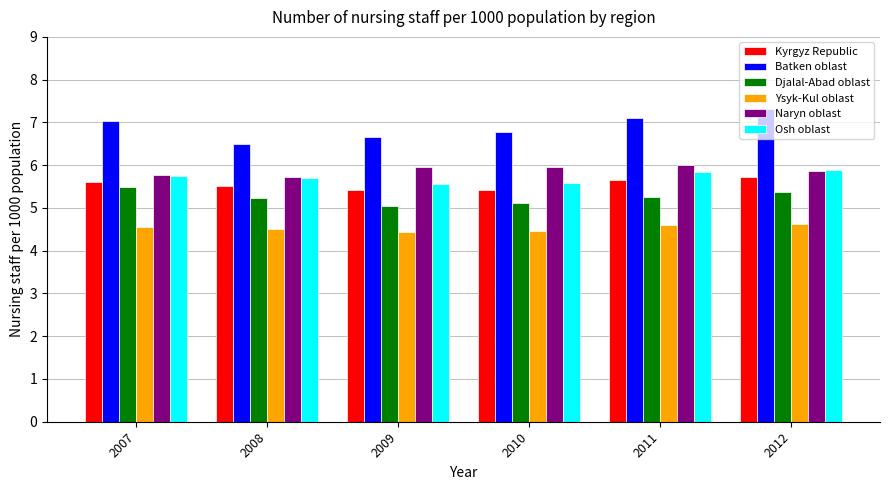

What is the sum of the Ysyk-Kul oblast values at 2008 and 2010?

9.0